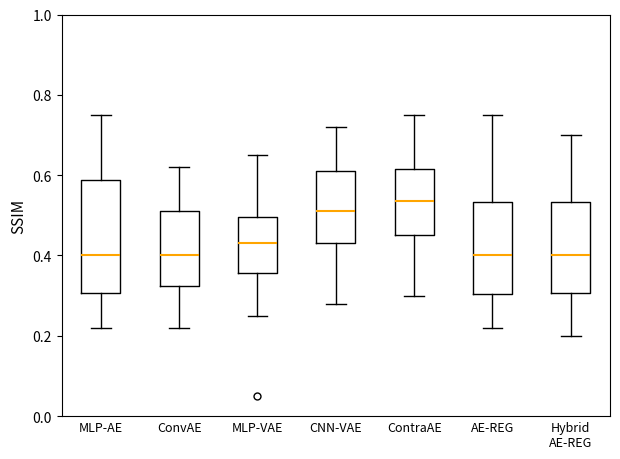

Reading left to right, read every box against the y-axis: the position of its median line, the range the box covers, and the ends of its whiskers. The values are not printed on the chart, so give them approximately, as read against the axis.

MLP-AE: median 0.40, box 0.30 to 0.58, whiskers 0.22 to 0.76
ConvAE: median 0.40, box 0.32 to 0.52, whiskers 0.22 to 0.62
MLP-VAE: median 0.44, box 0.36 to 0.50, whiskers 0.26 to 0.66
CNN-VAE: median 0.52, box 0.44 to 0.62, whiskers 0.28 to 0.72
ContraAE: median 0.54, box 0.46 to 0.62, whiskers 0.30 to 0.76
AE-REG: median 0.40, box 0.30 to 0.54, whiskers 0.22 to 0.76
Hybrid AE-REG: median 0.40, box 0.30 to 0.54, whiskers 0.20 to 0.70